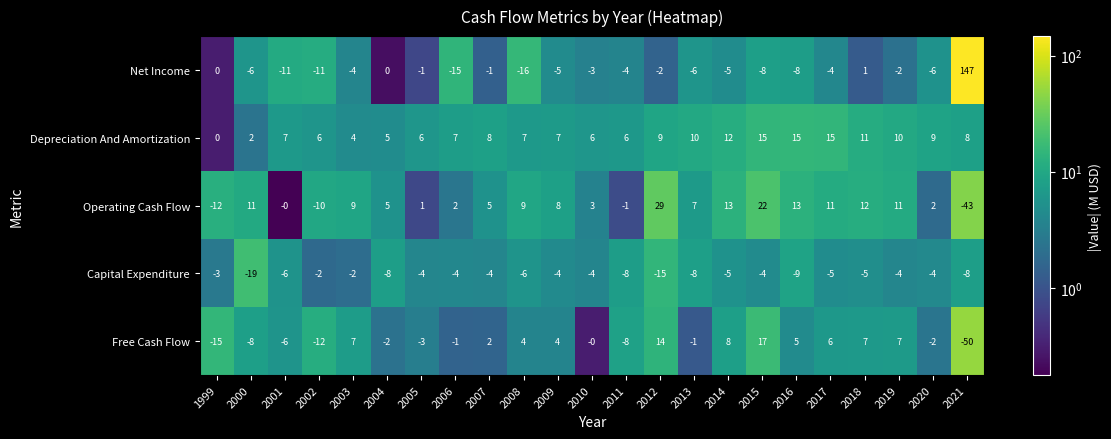

At how many categories does at least one series exceed 1?

22